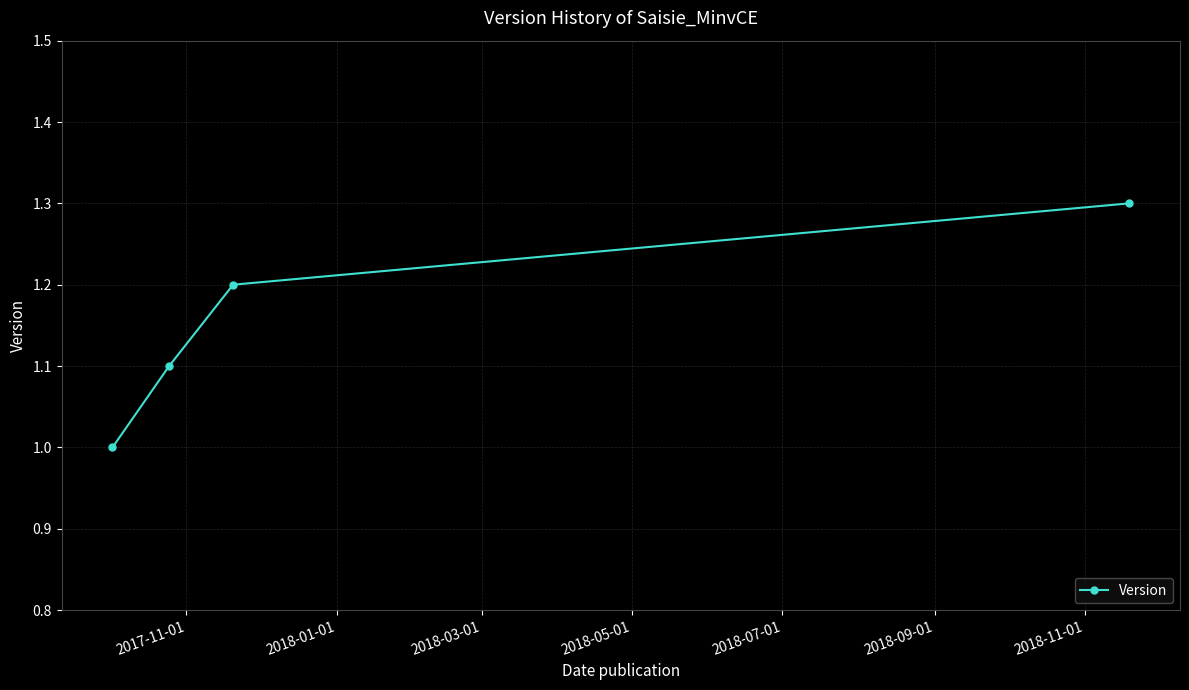

What is the maximum value shown in the chart?

1.3